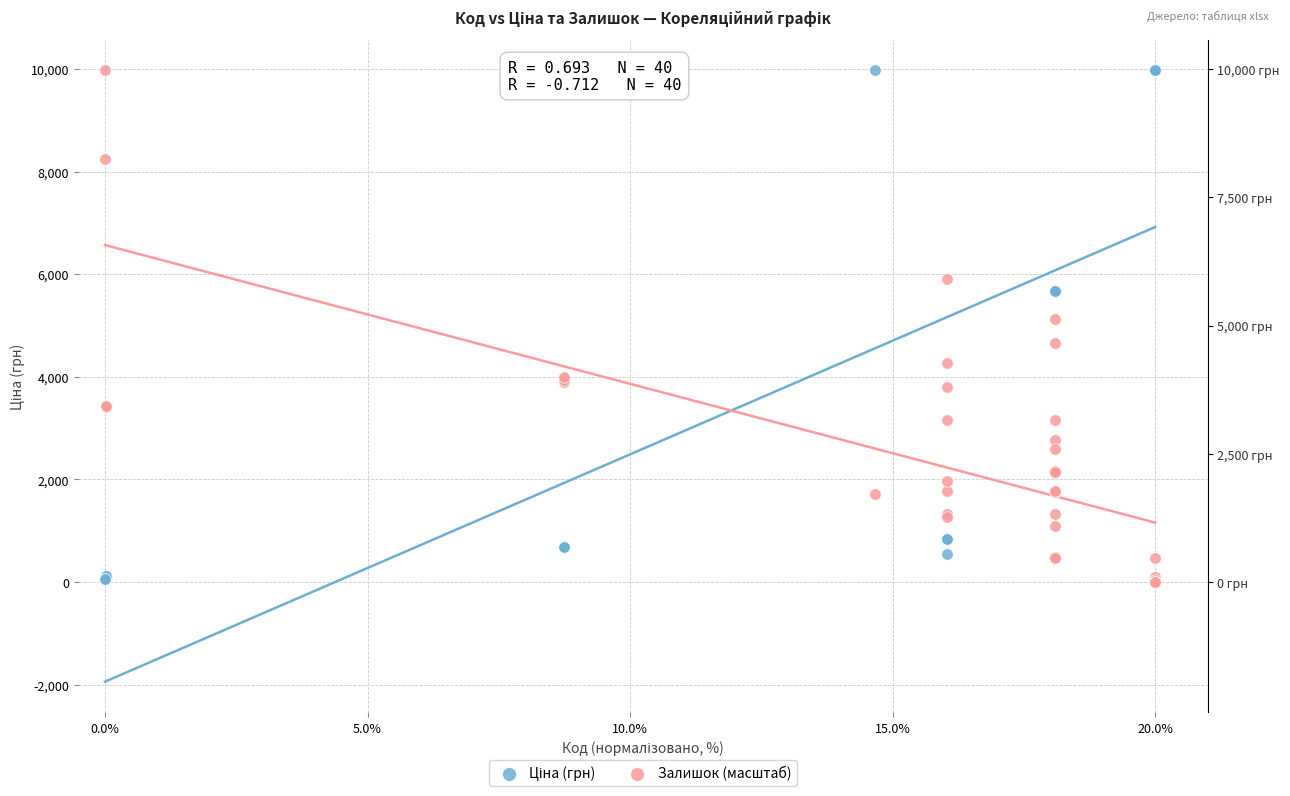

Across all series, what Y value is closest to 4987?

5123.2